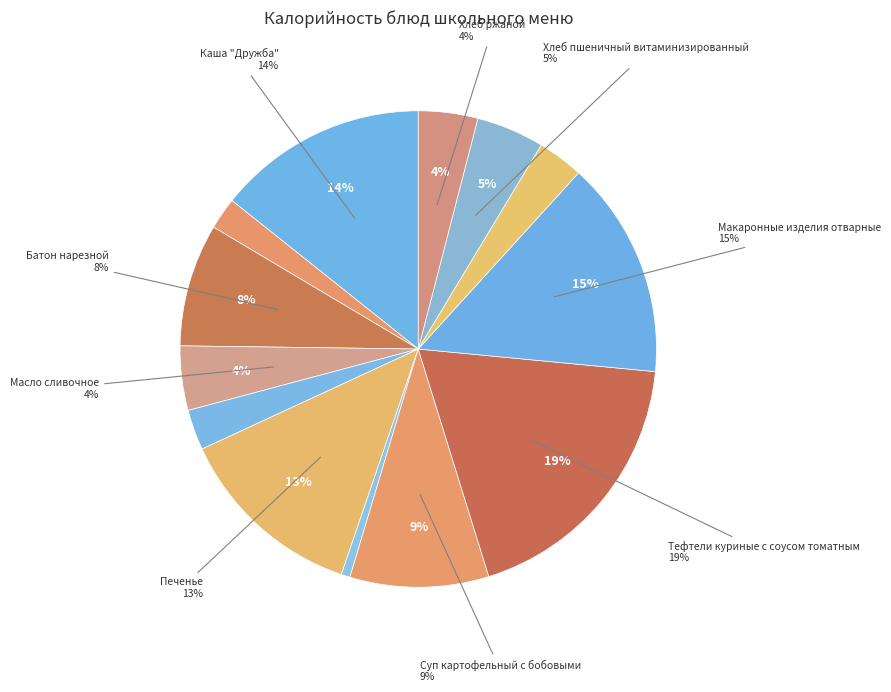

Which category has the smallest portion of the pie?

Огурцы соленые